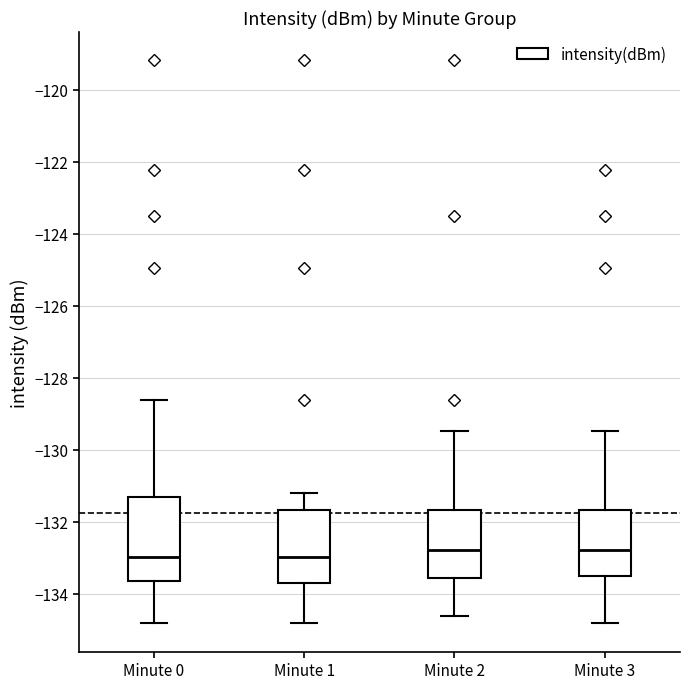

Where does the median line of the box for Minute 0 sit on the y-axis? The values are not printed on the chart, so give them approximately, as read against the axis.

-133.0